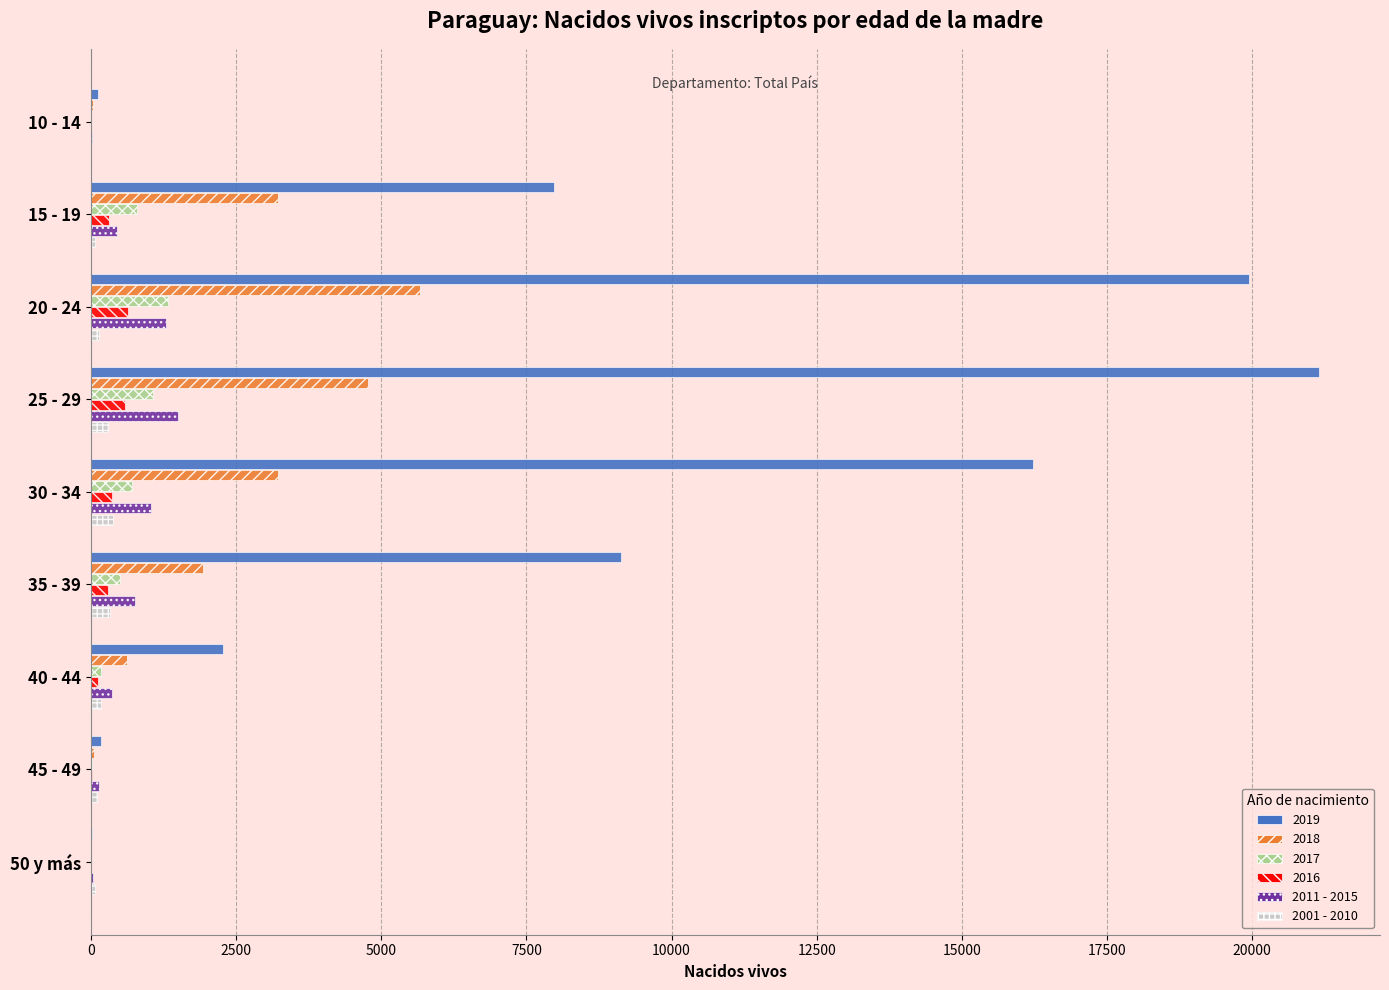

How many categories are shown in the chart?

9